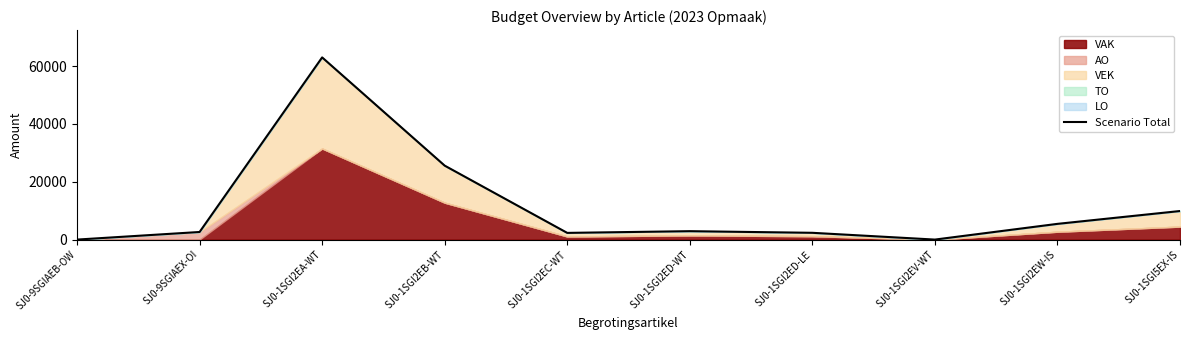

Does the chart have visible grid lines?

No